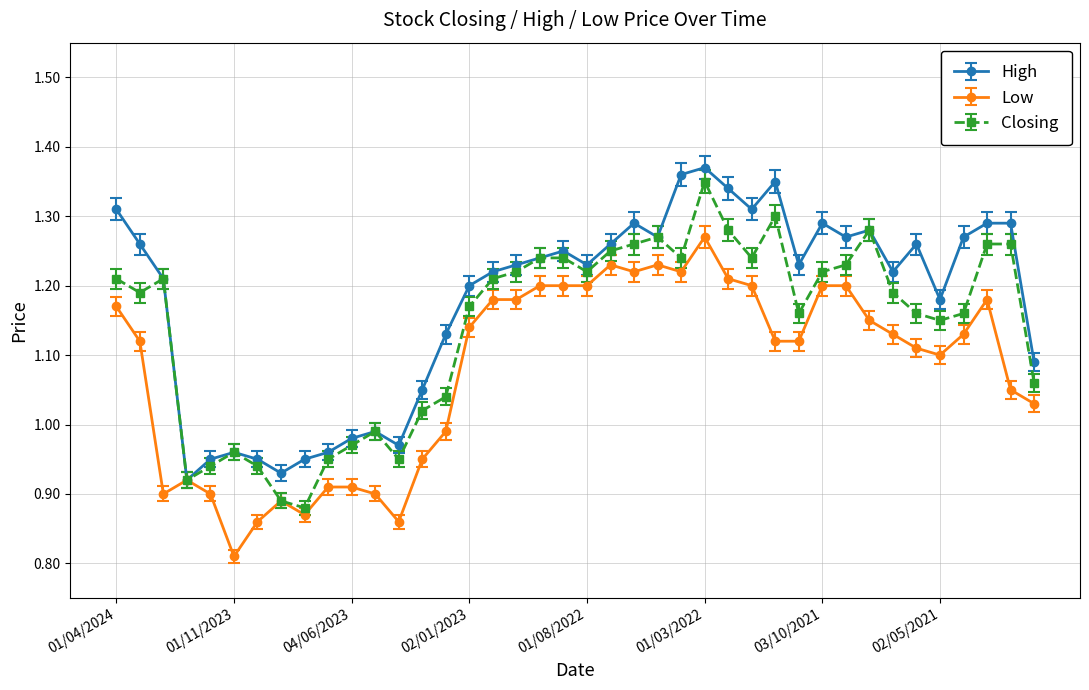

At how many categories does at least one series exceed 0?

40